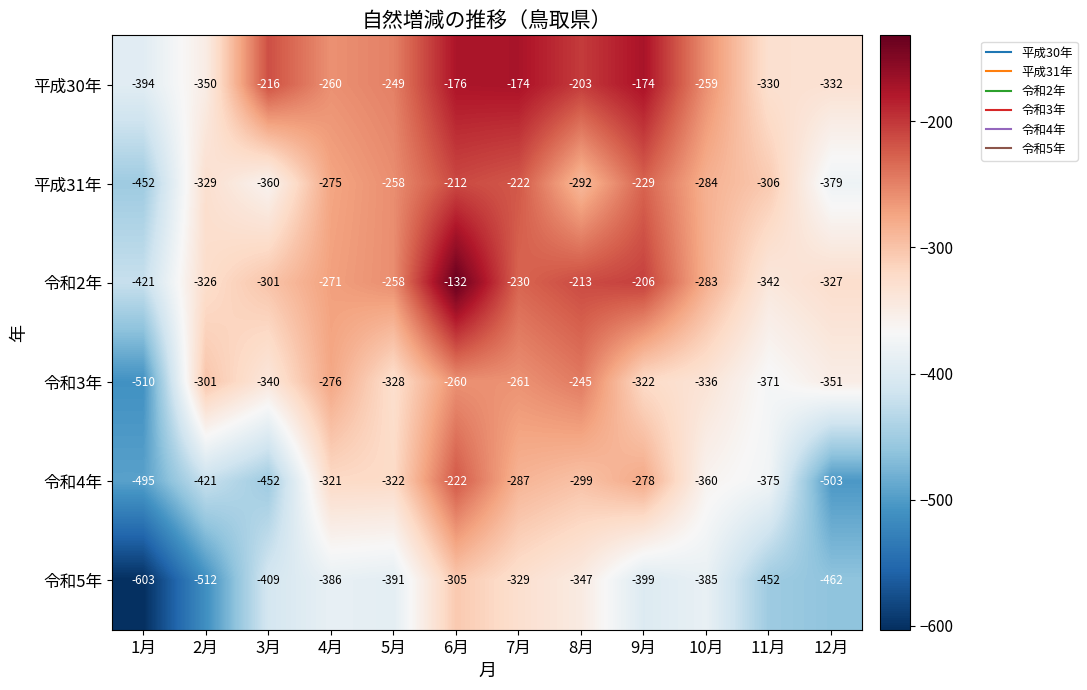

Rank the series by their maximum value, from highest to lowest.

令和2年, 平成30年, 平成31年, 令和4年, 令和3年, 令和5年